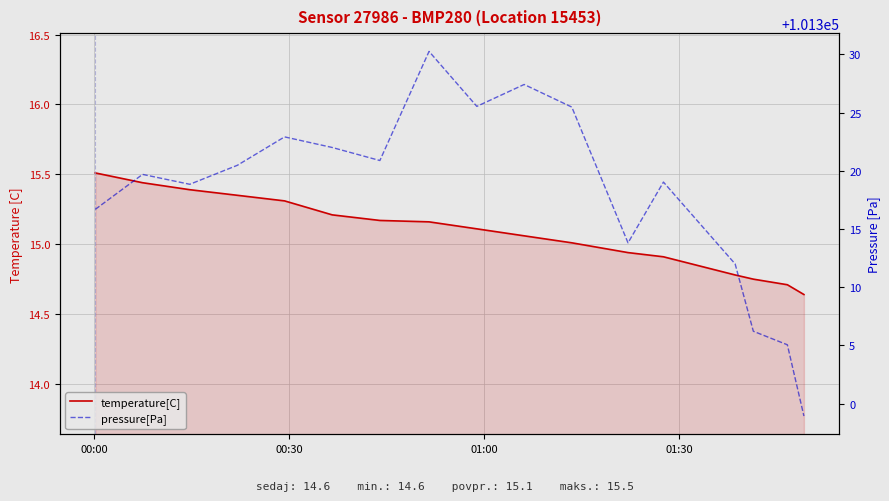

What is the difference between the second highest and minimum values in the pressure[Pa] series?

28.5